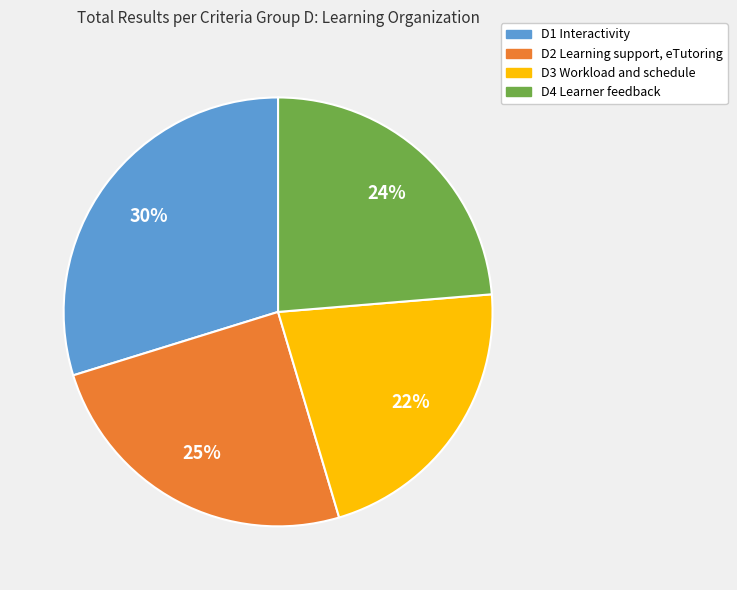

Do D3 Workload and schedule and D2 Learning support, eTutoring together represent more than half of the pie?

No